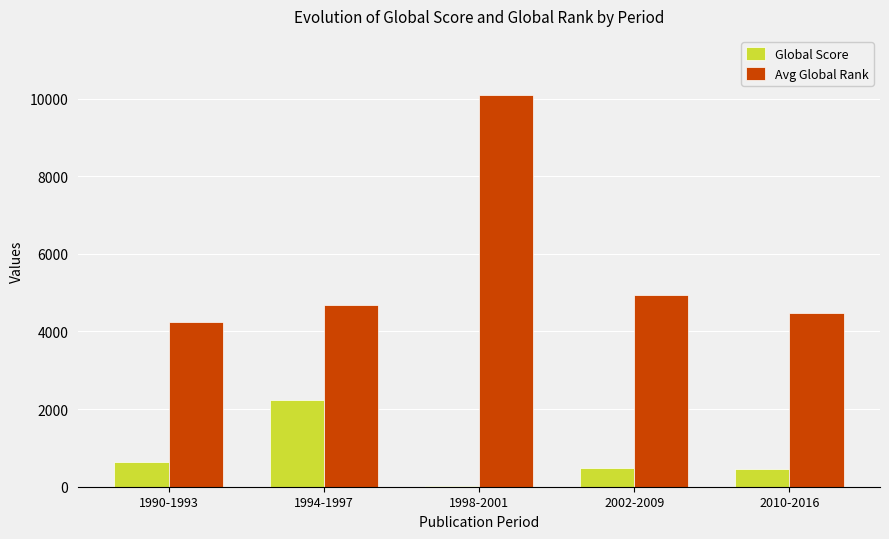

True or false: Avg Global Rank has a value of 4237 at 1990-1993.

True